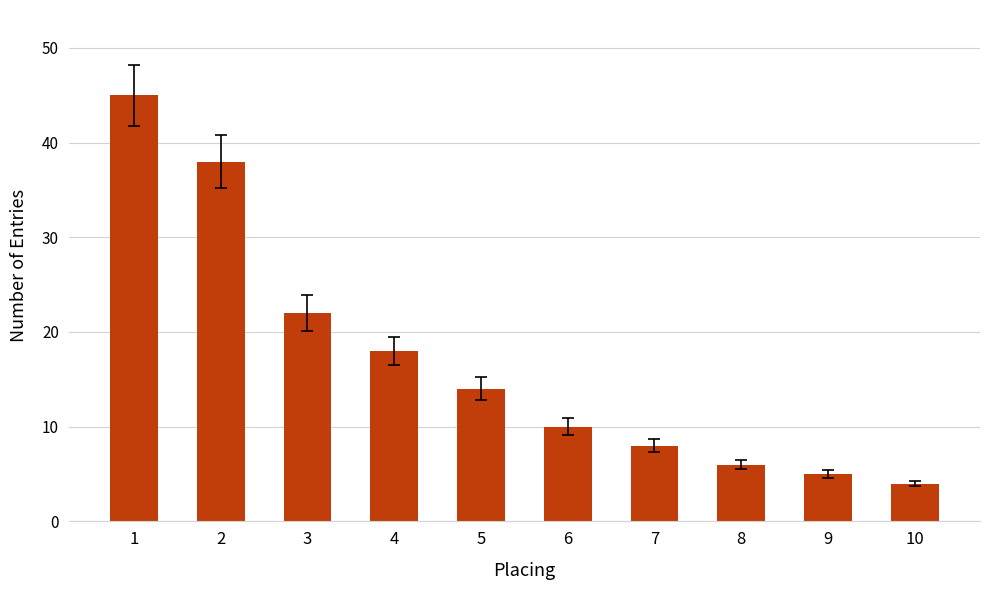

What is the approximate value at 2, to the nearest 5?

40